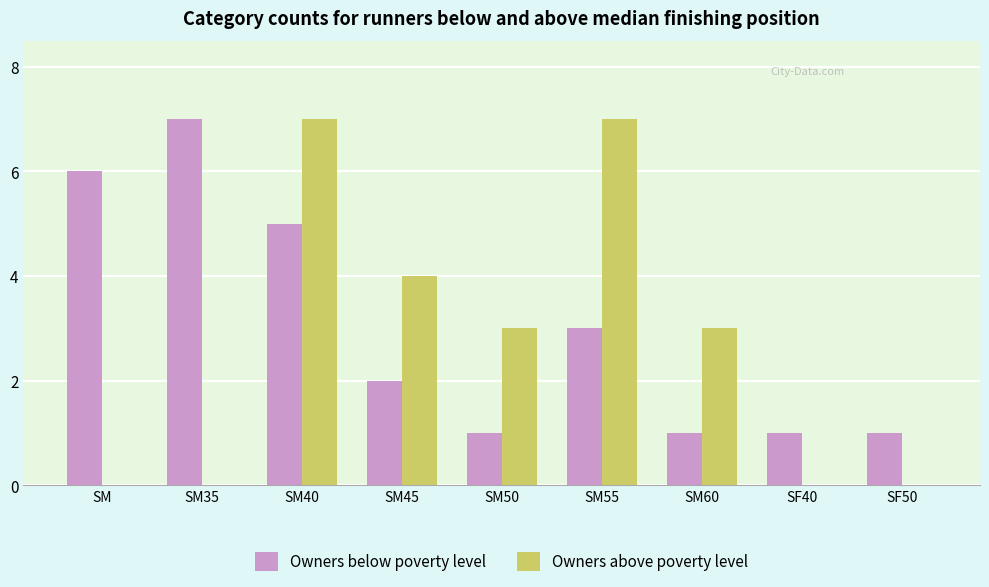

At which category is the sum across all series the highest?

SM40